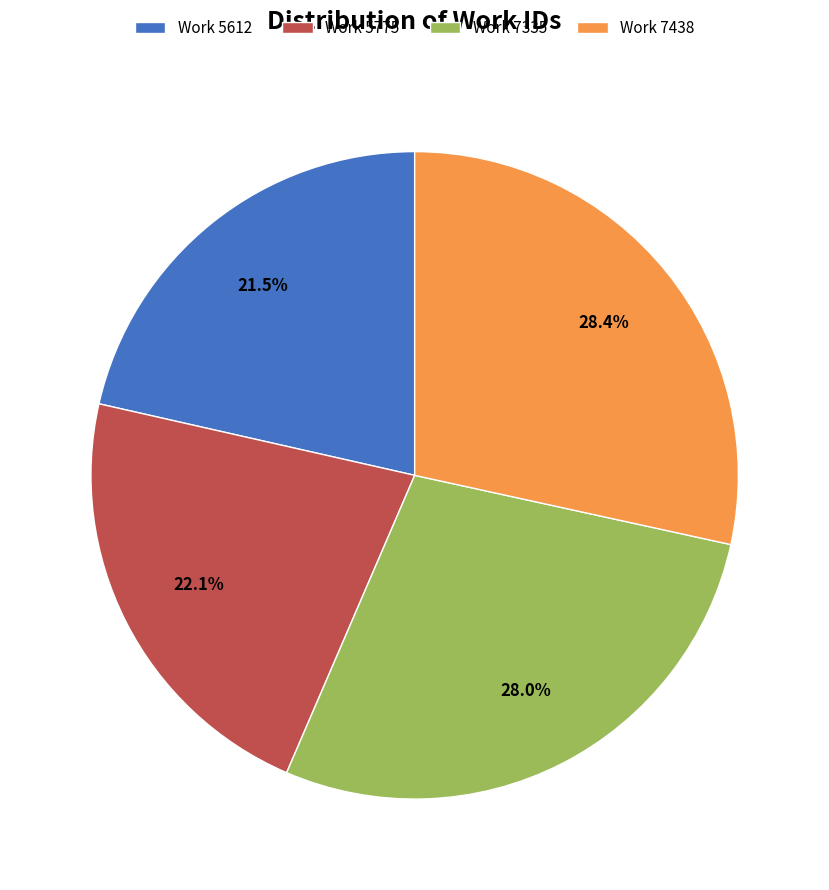

The Work 5612 slice represents 11% of the pie. True or false?

False